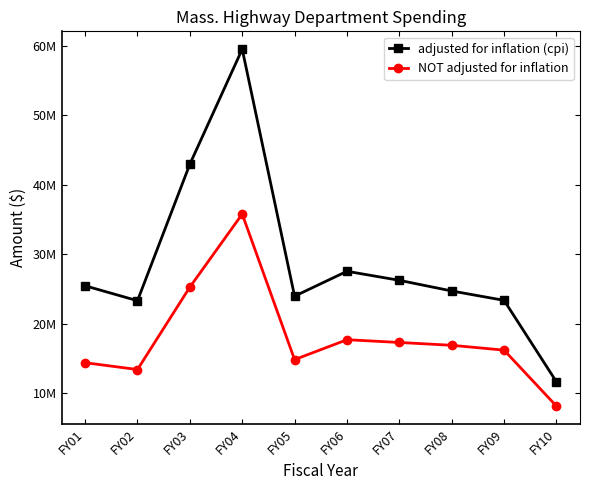

Rank the series by their maximum value, from lowest to highest.

NOT adjusted for inflation, adjusted for inflation (cpi)